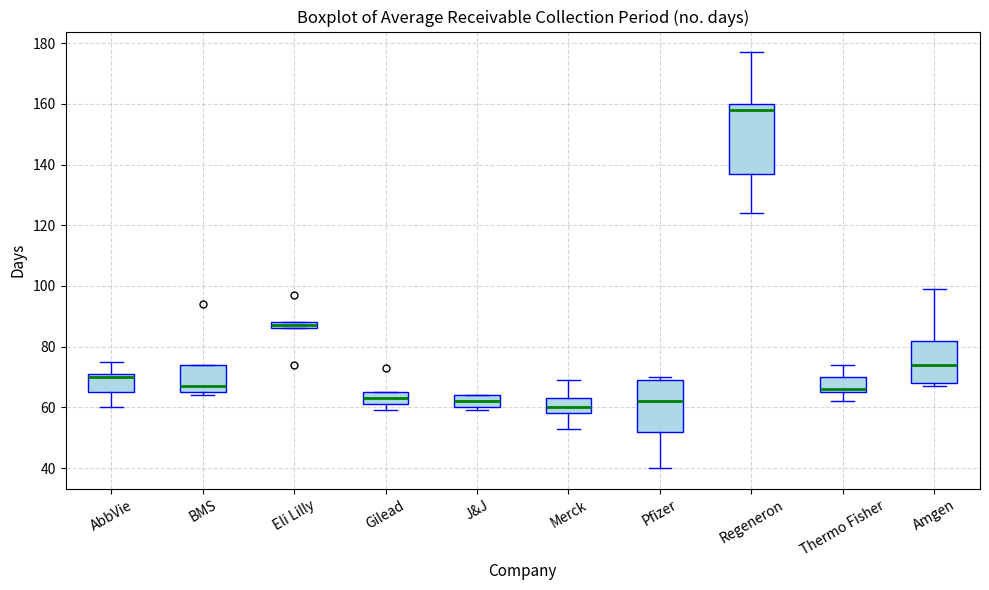

Which box is the tallest, from its lower edge to its upper edge?

Regeneron